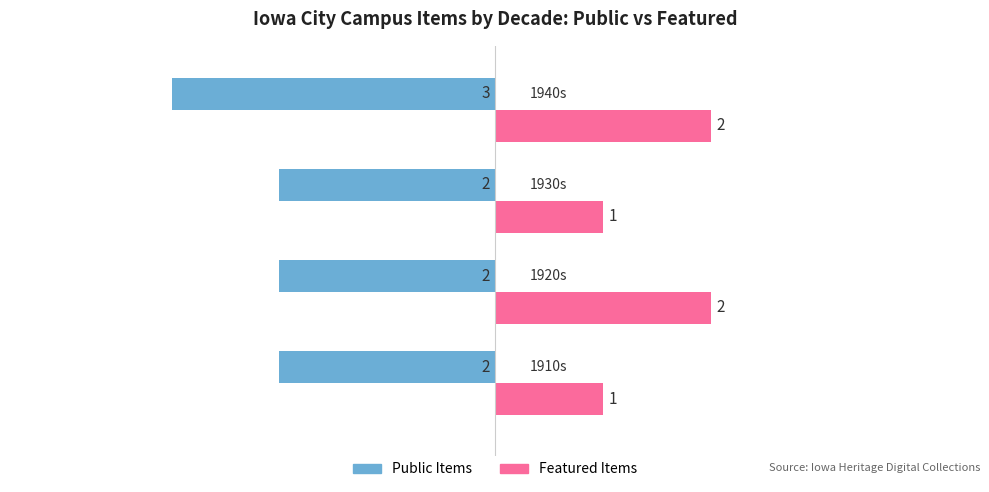

Count the Featured Items values in the range 1 to 2.

4